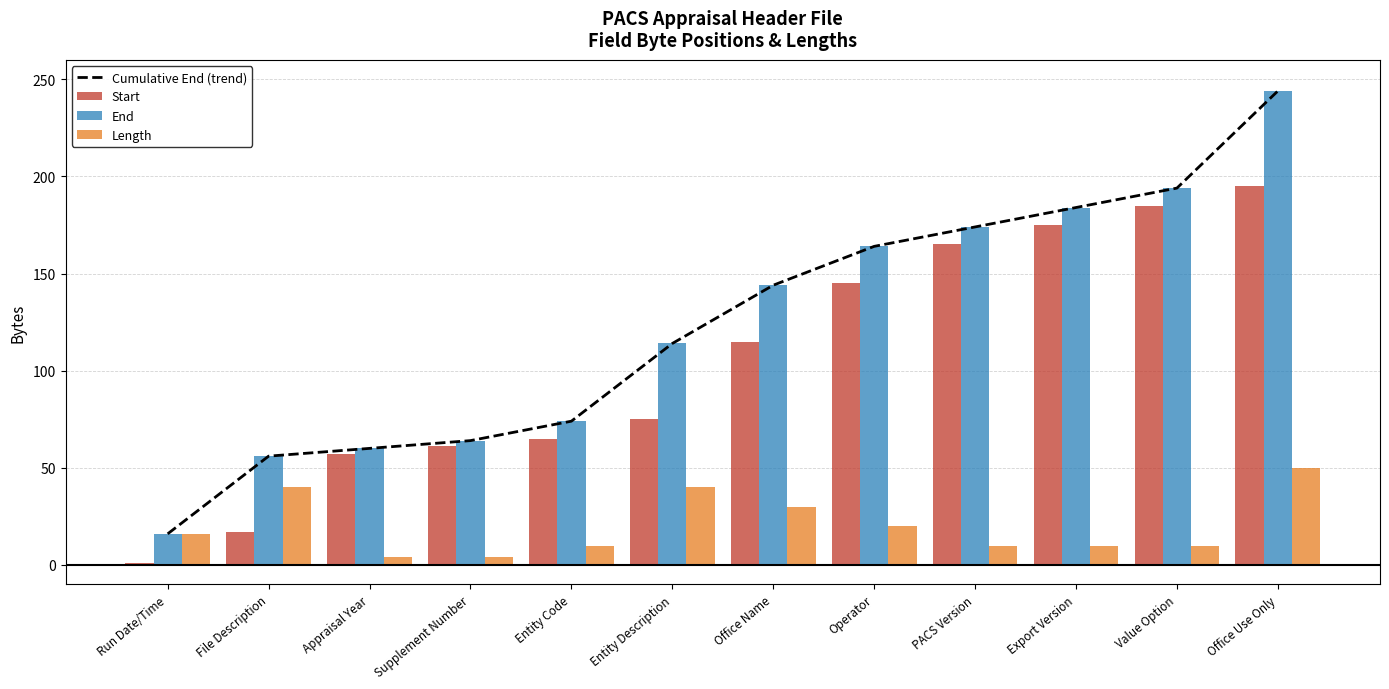

What is the sum of the Start values at Operator and PACS Version?

310